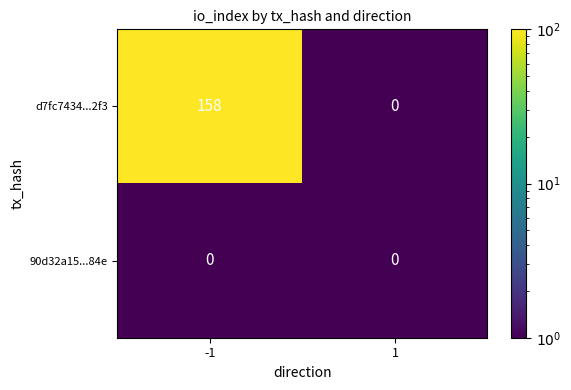

What is the total value across all series at 1?

0